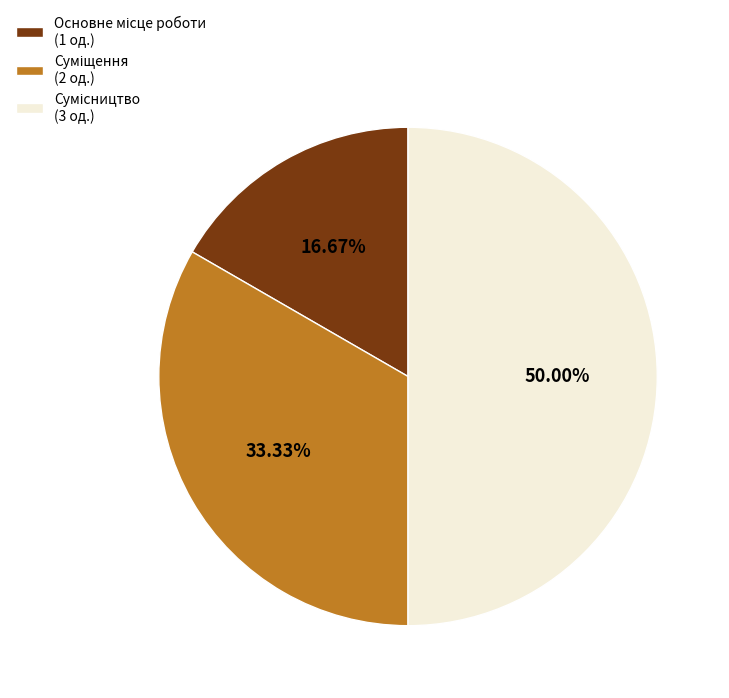

True or false: Основне місце роботи accounts for 17% of the total.

True